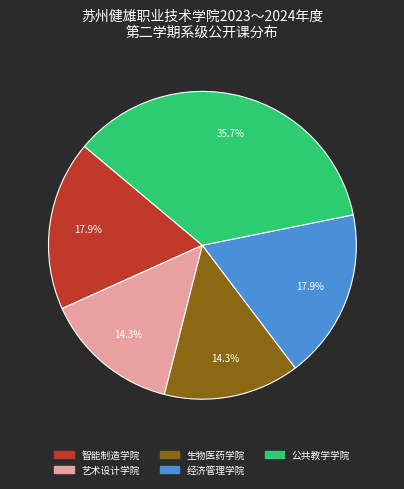

To the nearest percent, what is the difference between the largest and smallest slice percentages?

21%